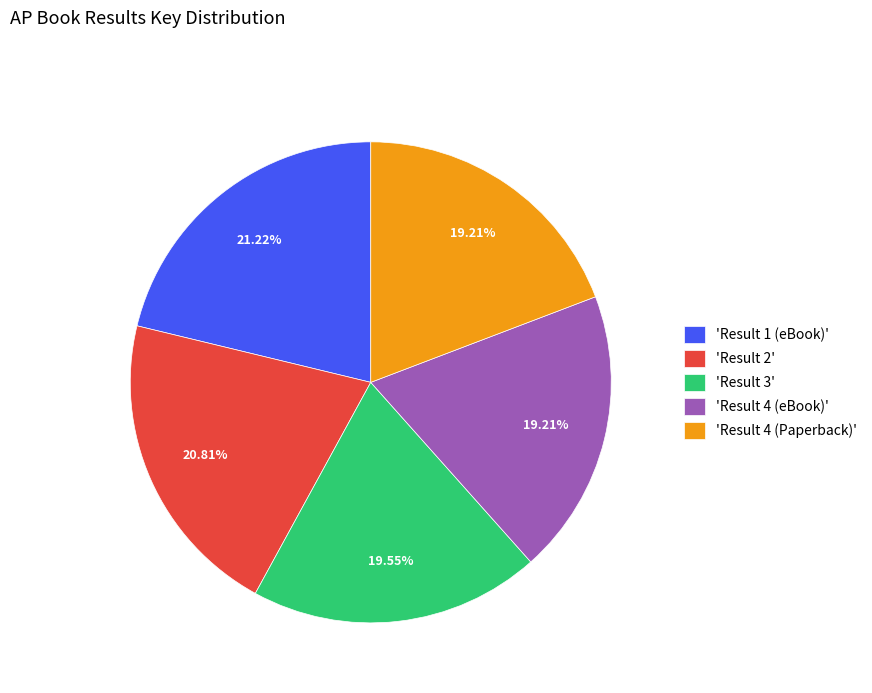

How many slices are in this pie chart?

5